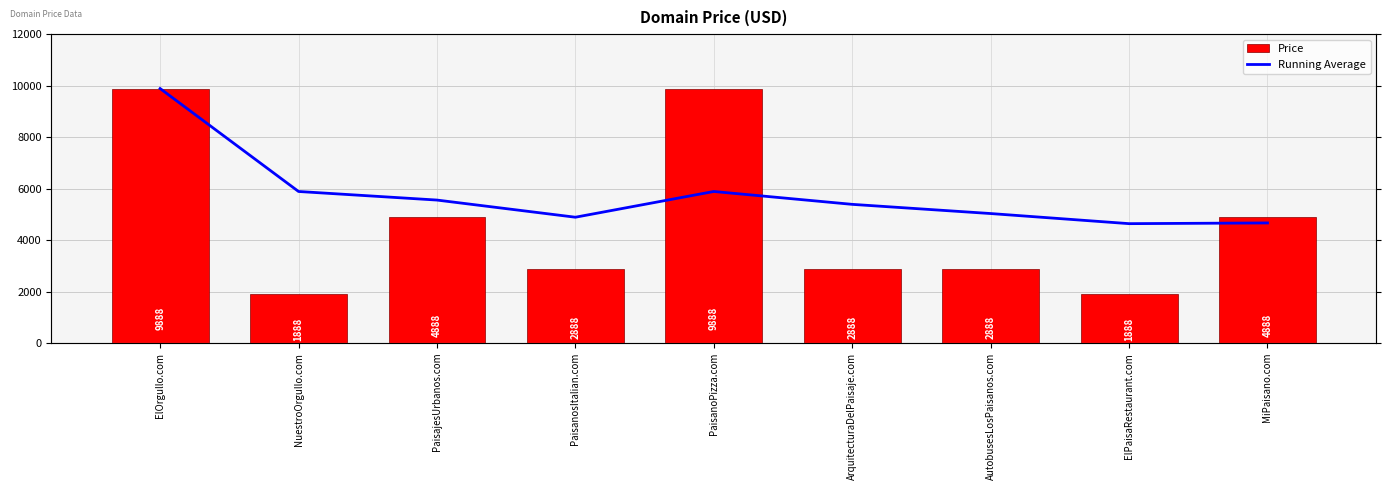

Are the bars grouped side by side (vs. stacked)?

Yes